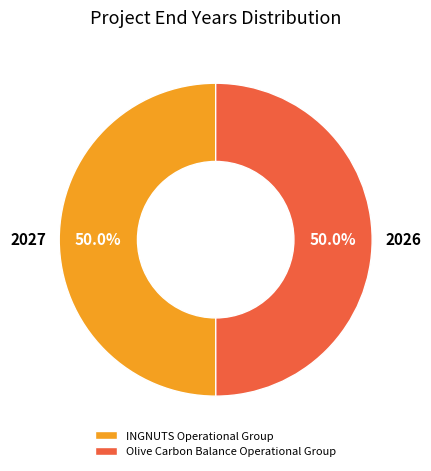

To the nearest percent, what is the combined percentage of INGNUTS Operational Group and Olive Carbon Balance Operational Group?

100%